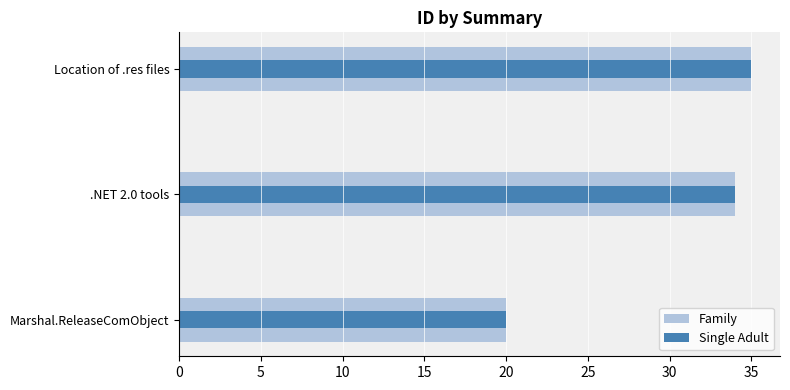

What is the average value of the Single Adult series?

30